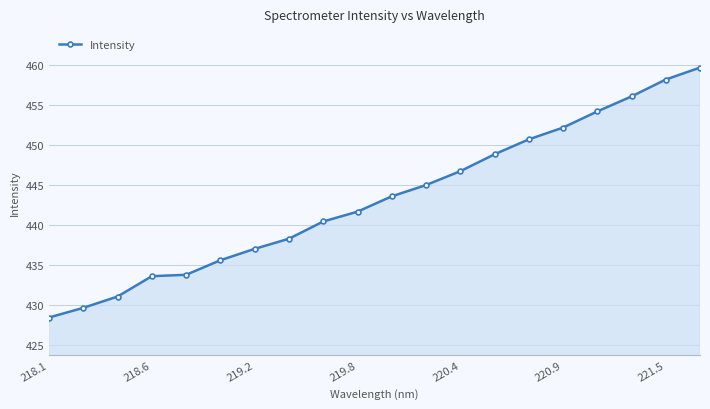

Reading left to right, transcribe all the data shown in this chart.

428.5	429.7	431.1	433.6	433.8	435.6	437.0	438.3	440.5	441.7	443.6	445.0	446.7	448.8	450.7	452.2	454.2	456.1	458.2	459.7